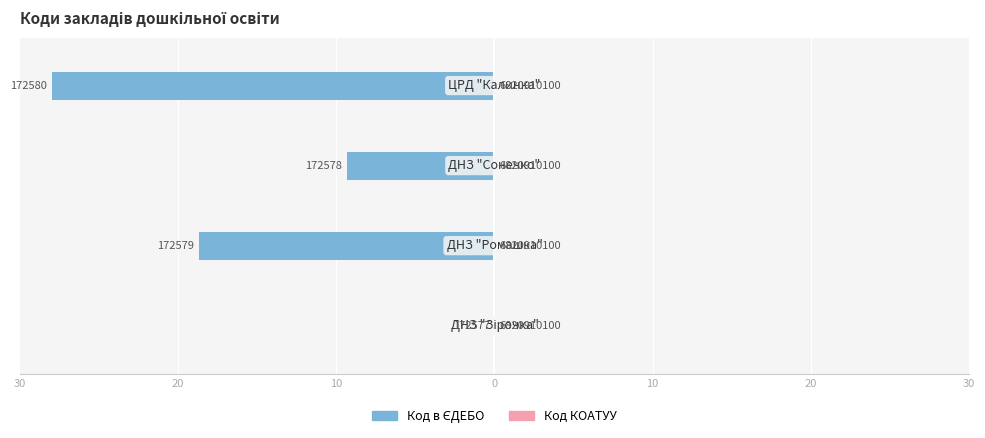

What is the smallest value displayed?

-28.0